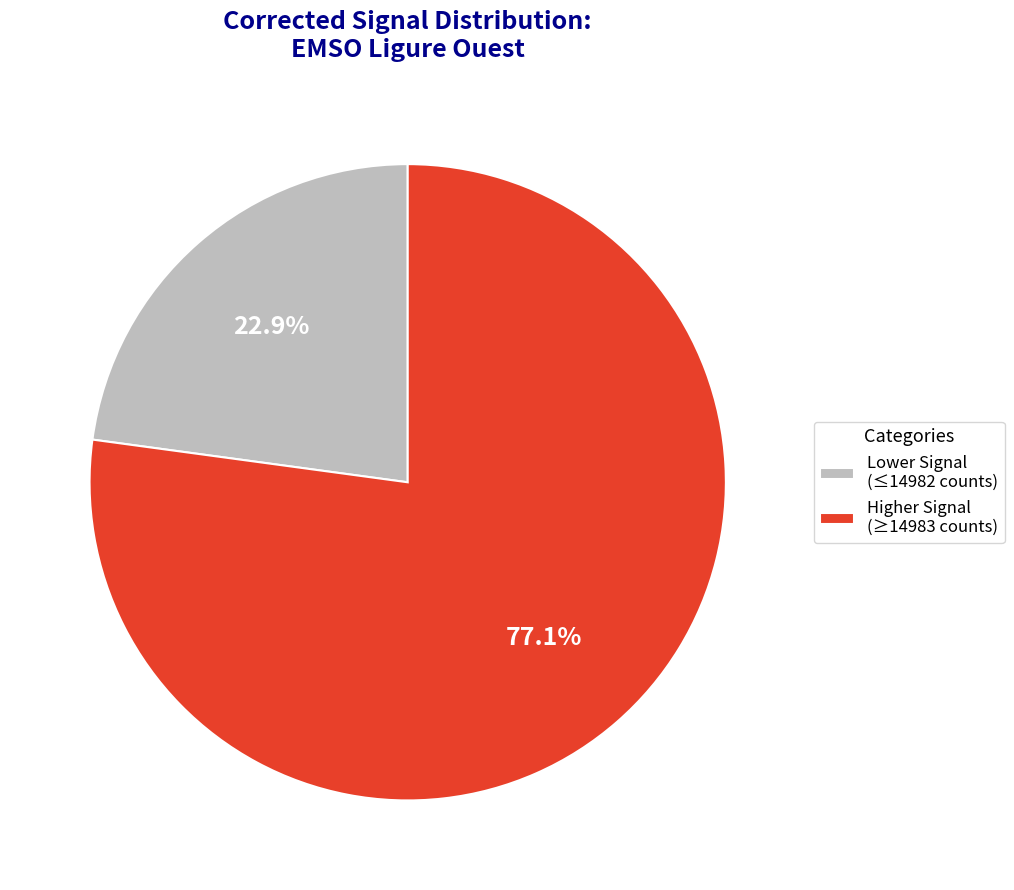

Which slice is the smallest?

Lower Signal (≤14982 counts)